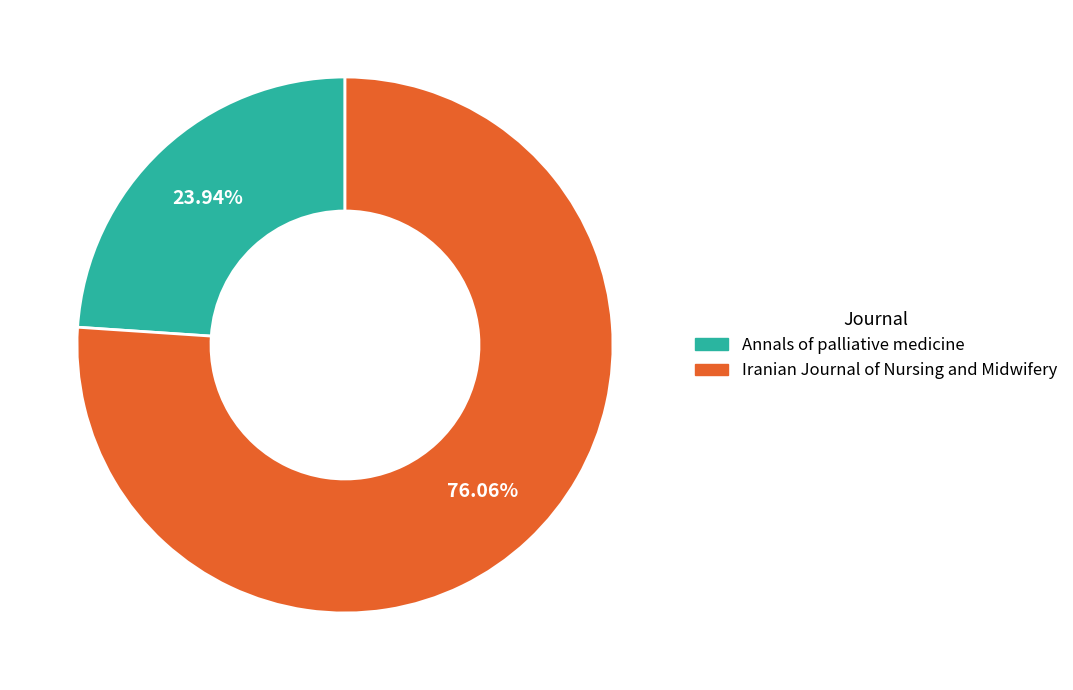

Is Iranian Journal of Nursing and Midwifery the majority of the pie?

Yes